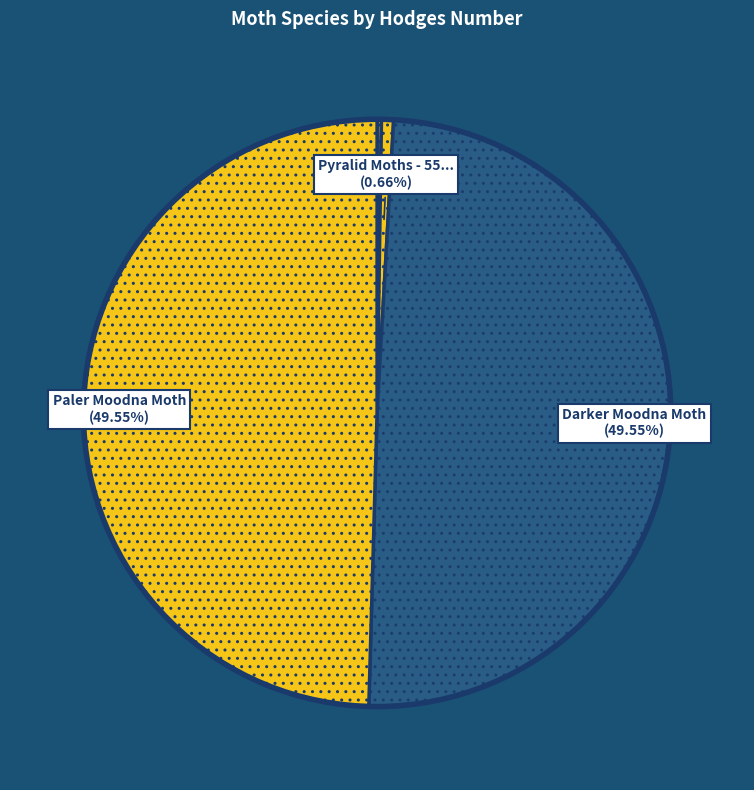

Which category has the biggest portion of the pie?

Paler Moodna Moth